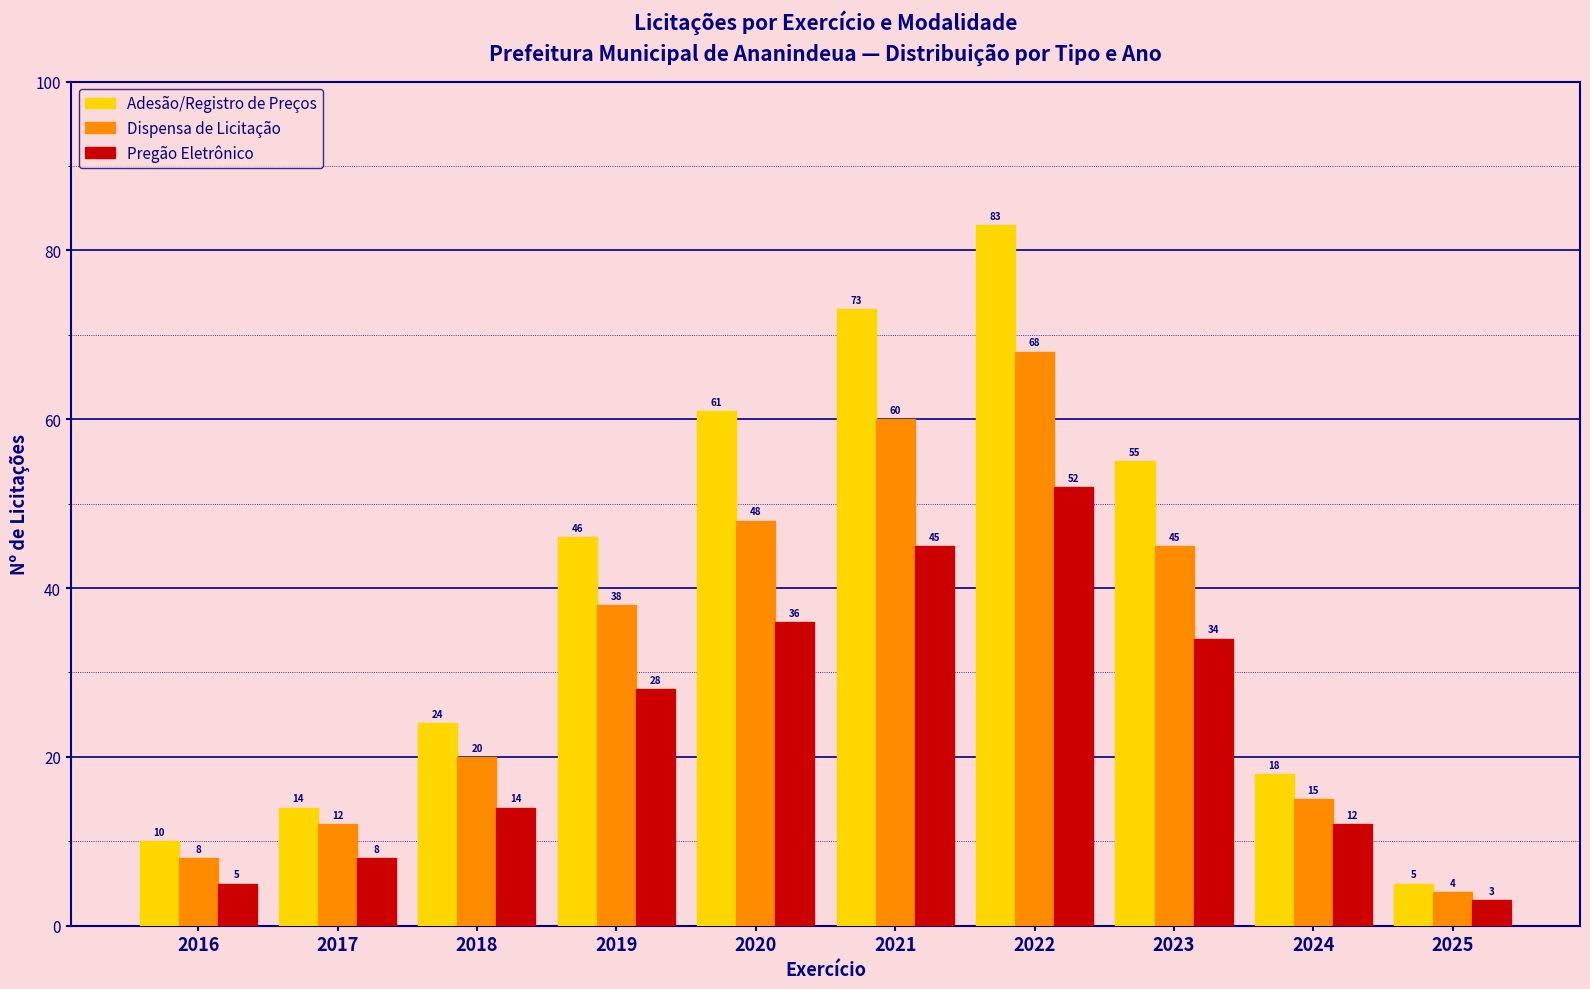

How many bars are there in total?

30